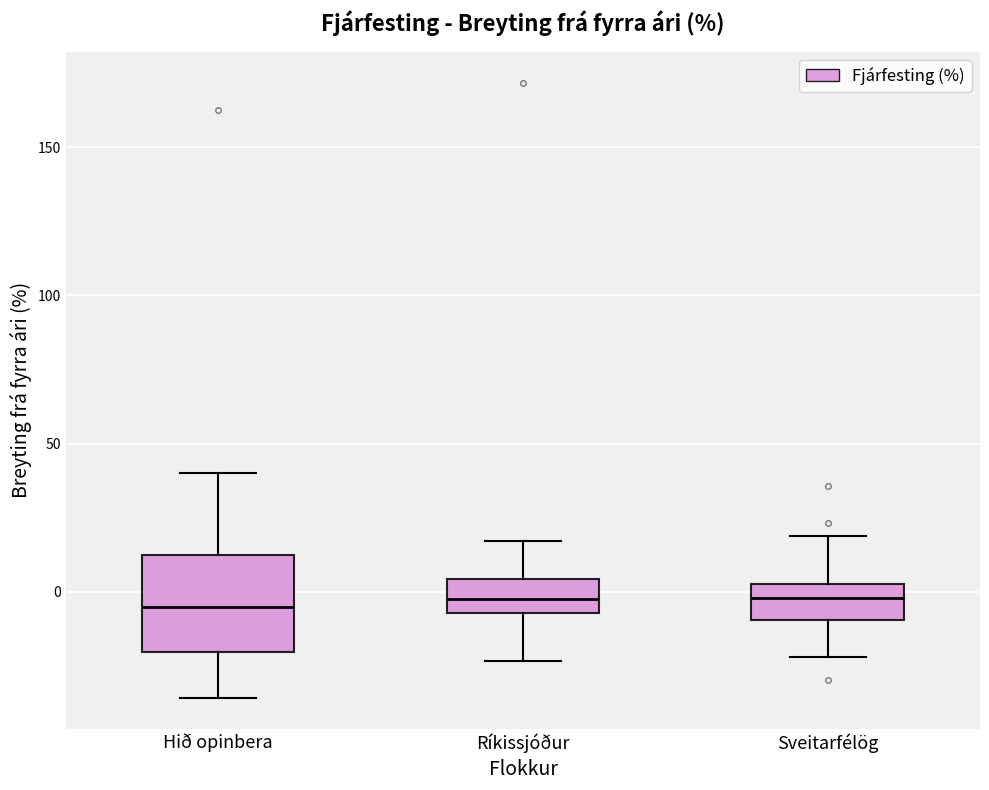

Where is the lower edge of the box for Sveitarfélög on the y-axis? The values are not printed on the chart, so give them approximately, as read against the axis.

-10